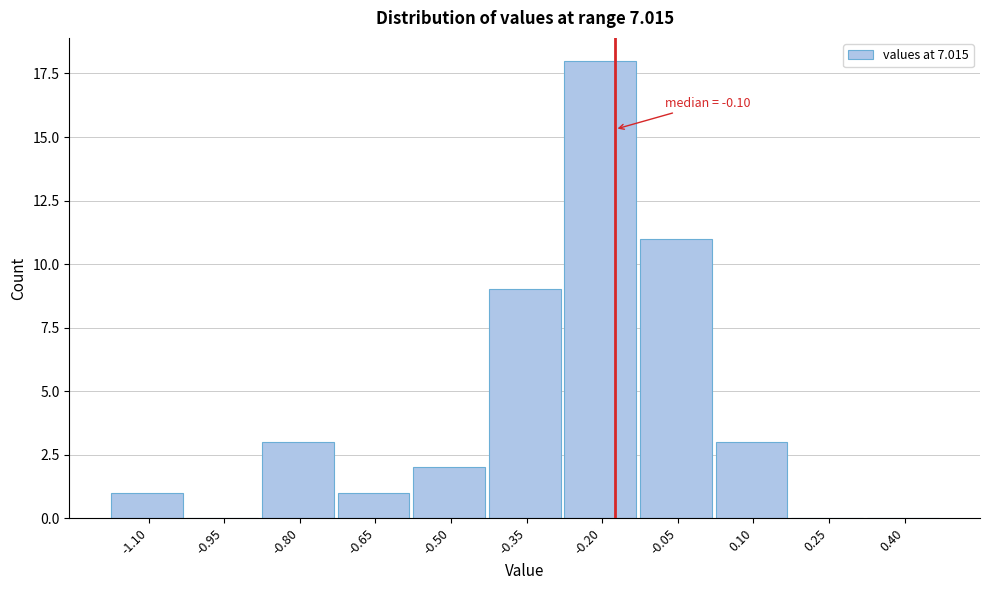

Reading left to right, transcribe all the data shown in this chart.

-1.10=1	-0.95=0	-0.80=3	-0.65=1	-0.50=2	-0.35=9	-0.20=18	-0.05=11	0.10=3	0.25=0	0.40=0